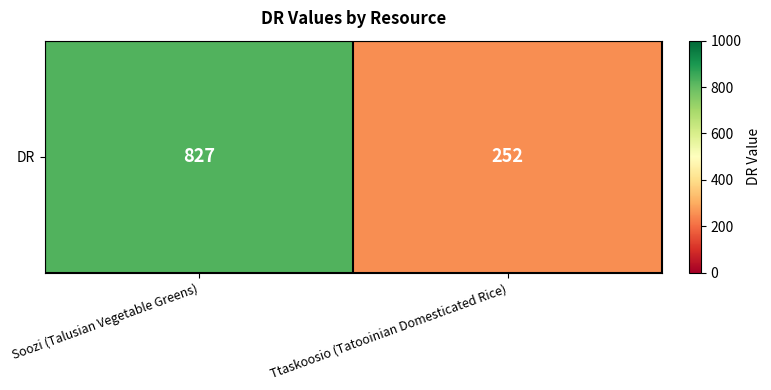

What is the sum of the values at Soozi (Talusian Vegetable Greens) and Ttaskoosio (Tatooinian Domesticated Rice)?

1079